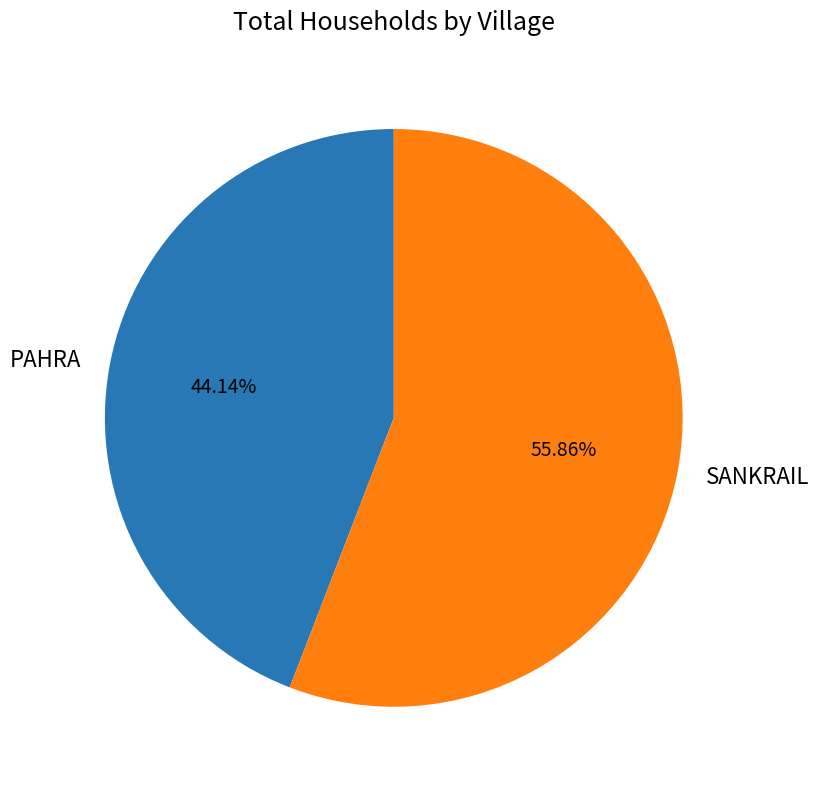

Approximately how many times larger is the value at SANKRAIL compared to PAHRA?

1.3